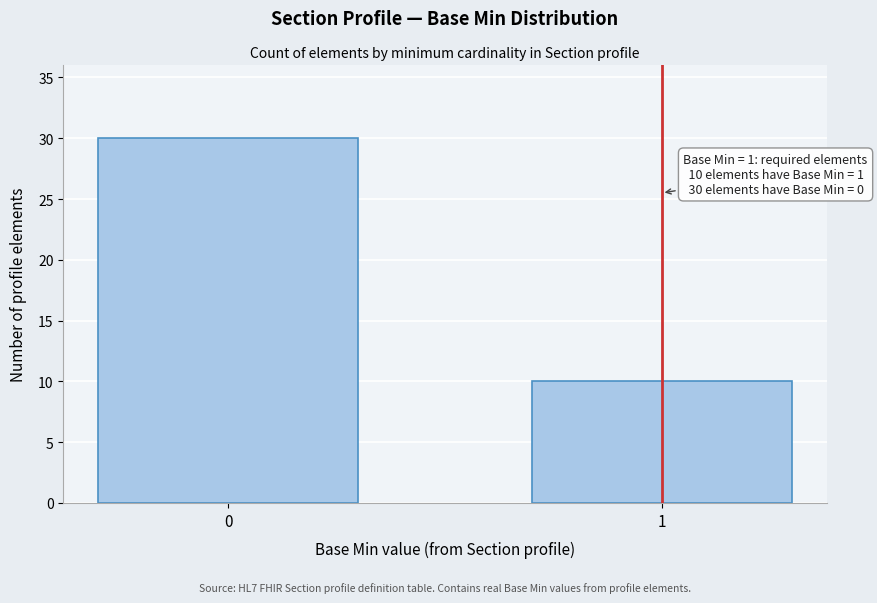

Reading right to left, list all the values displayed in this chart.

10	30